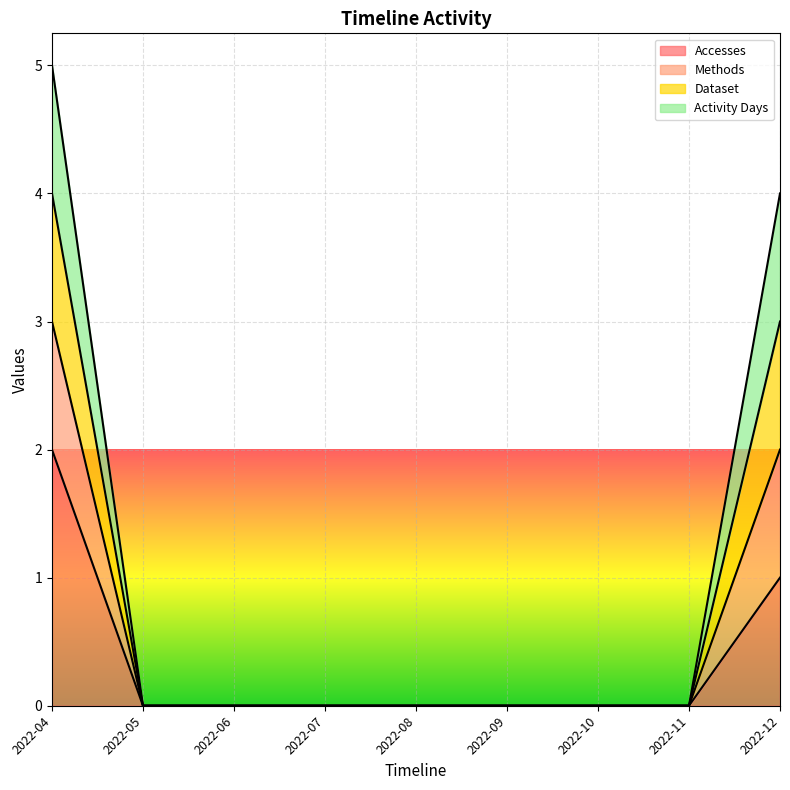

Which has a higher value, 2022-10 or 2022-12?

2022-12